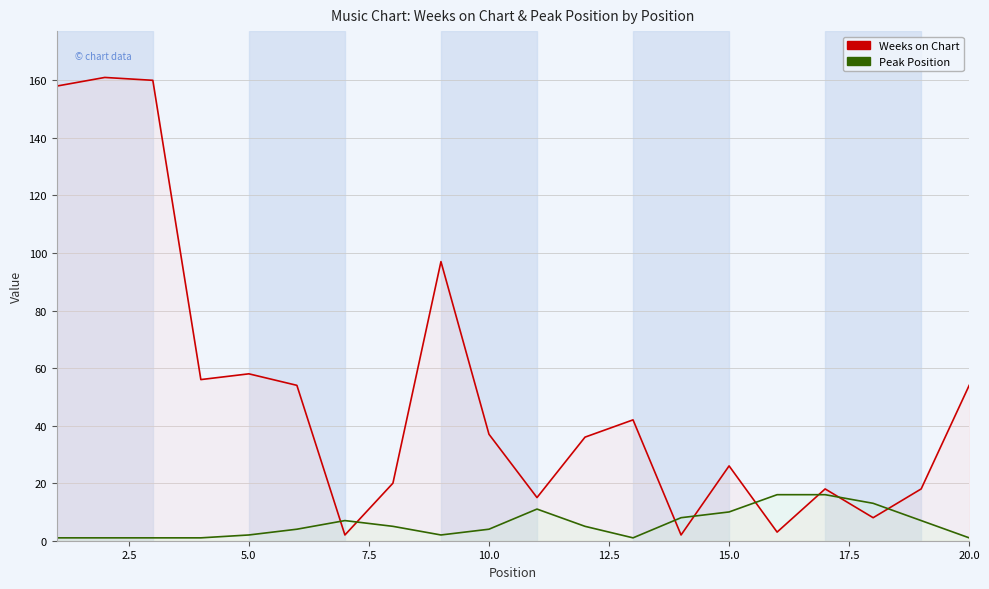

Reading right to left, extract all data points from this chart.

Weeks on Chart: 54	18	8	18	3	26	2	42	36	15	37	97	20	2	54	58	56	160	161	158
Peak Position: 1	7	13	16	16	10	8	1	5	11	4	2	5	7	4	2	1	1	1	1